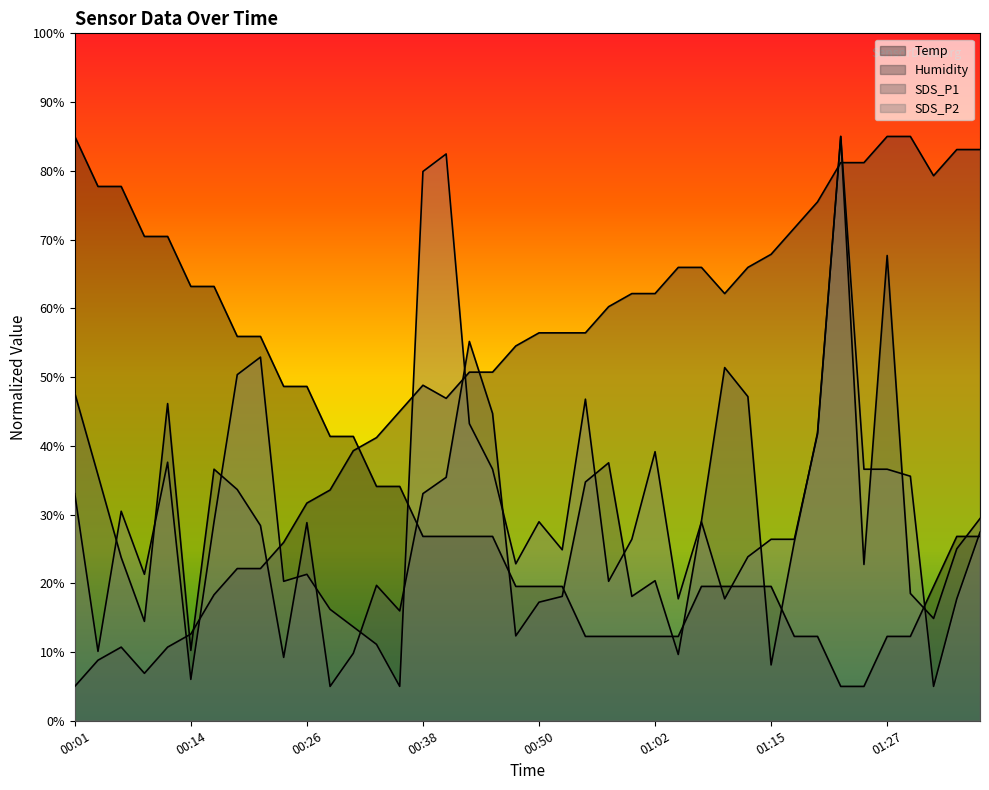

Between which two adjacent categories do SDS_P1 and SDS_P2 first intersect?

00:04 and 00:06